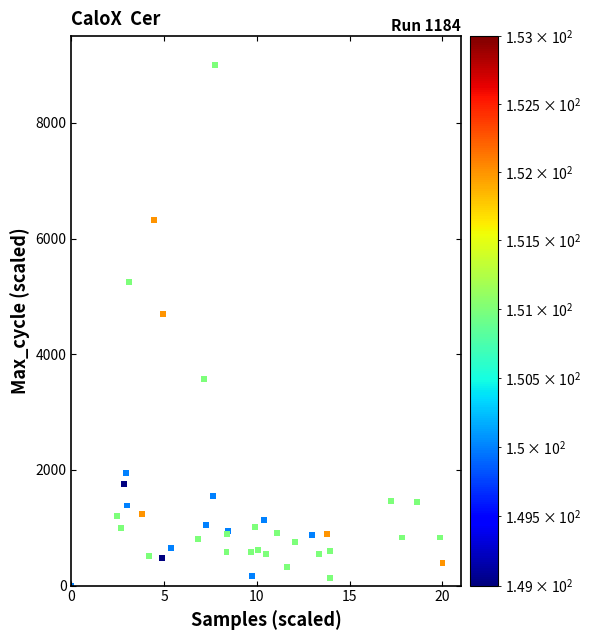

What Y value in the scatter plot is closest to 4500?

4698.4